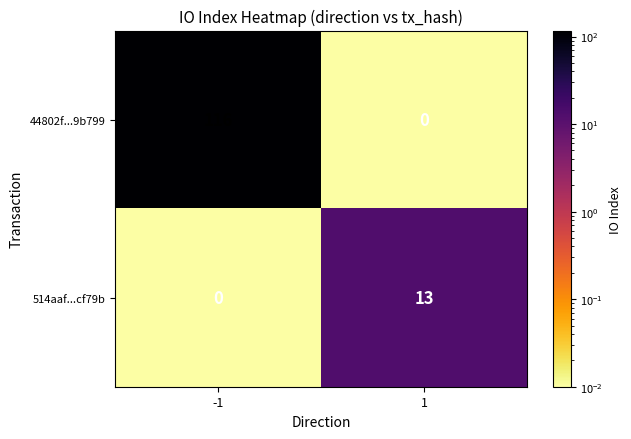

What is the difference between the 44802f...9b799 values at -1 and 1?

116